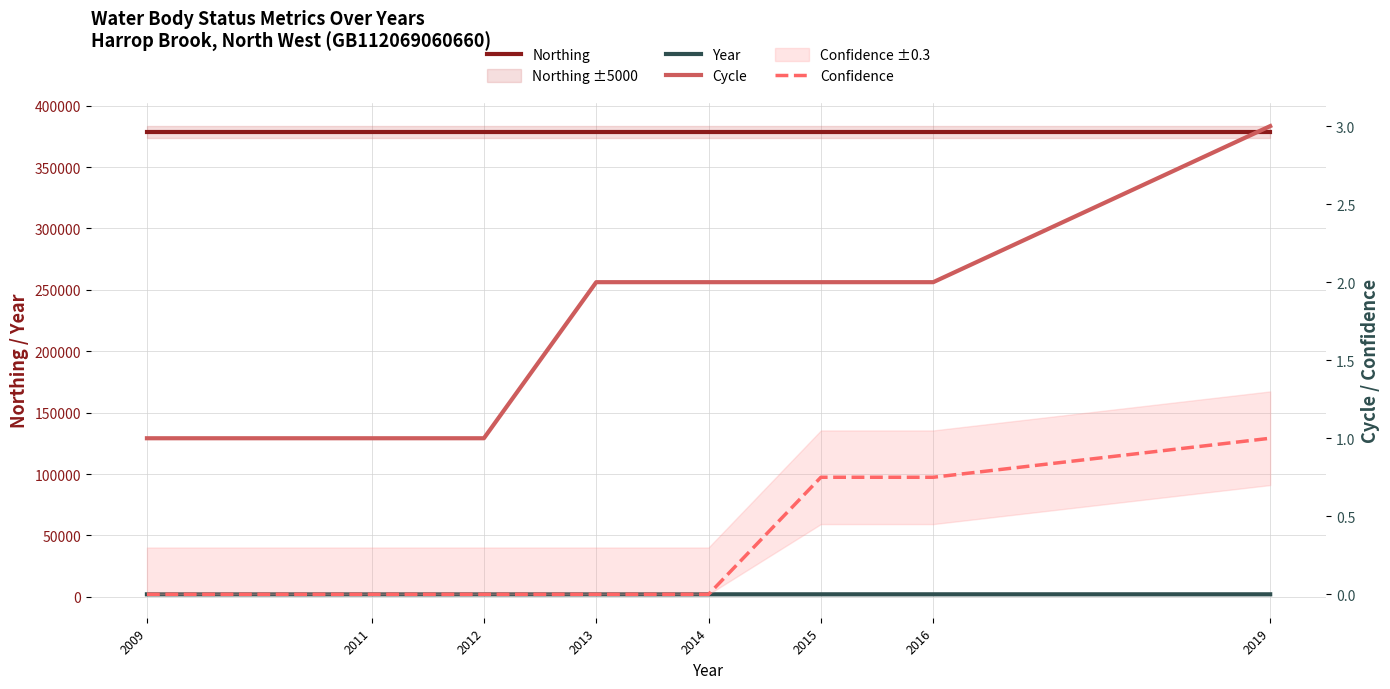

True or false: Confidence and Cycle cross at least once.

False